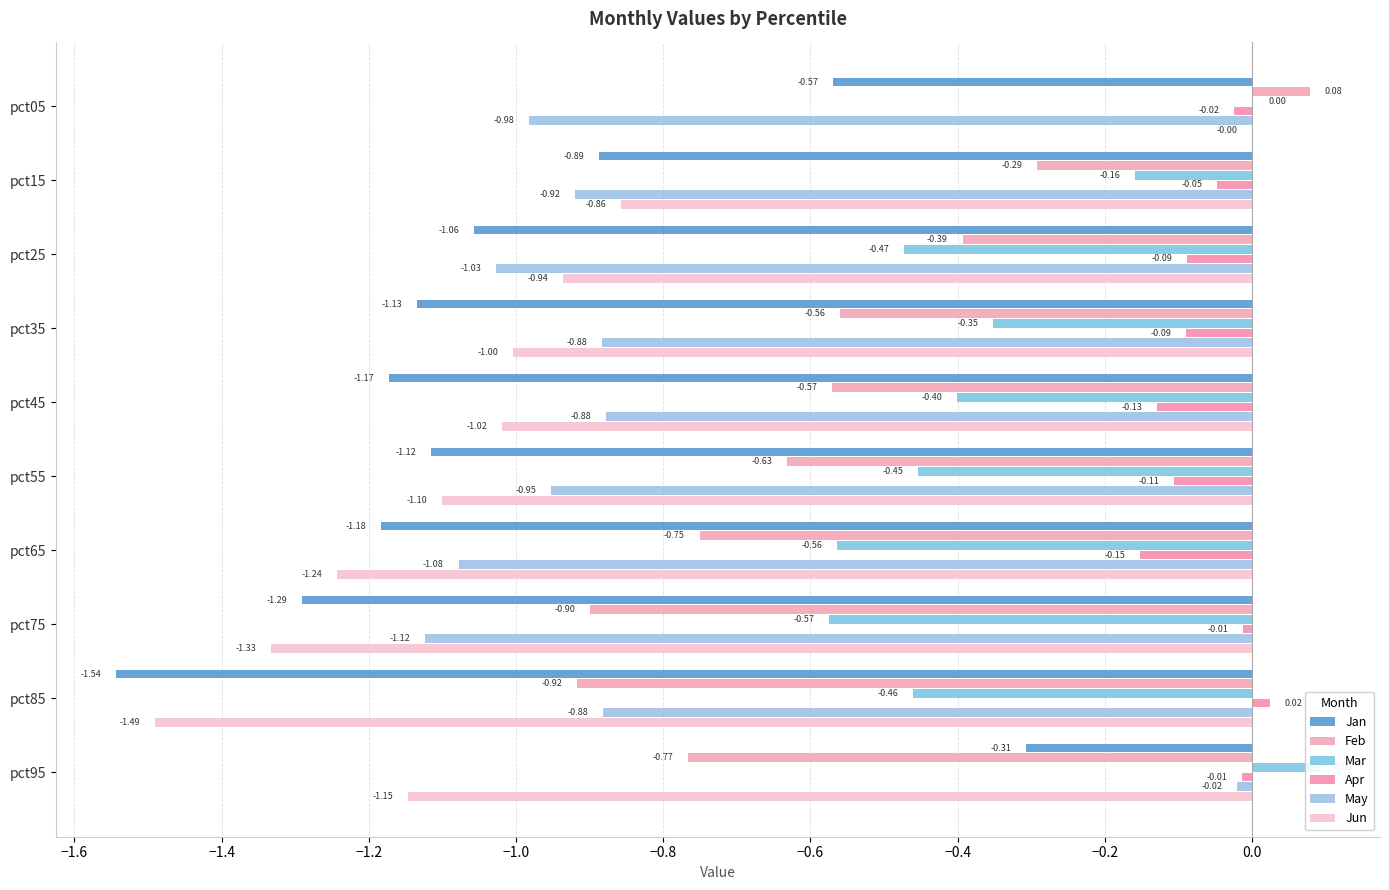

What is the difference between the maximum and minimum values in the Jan series?

1.2